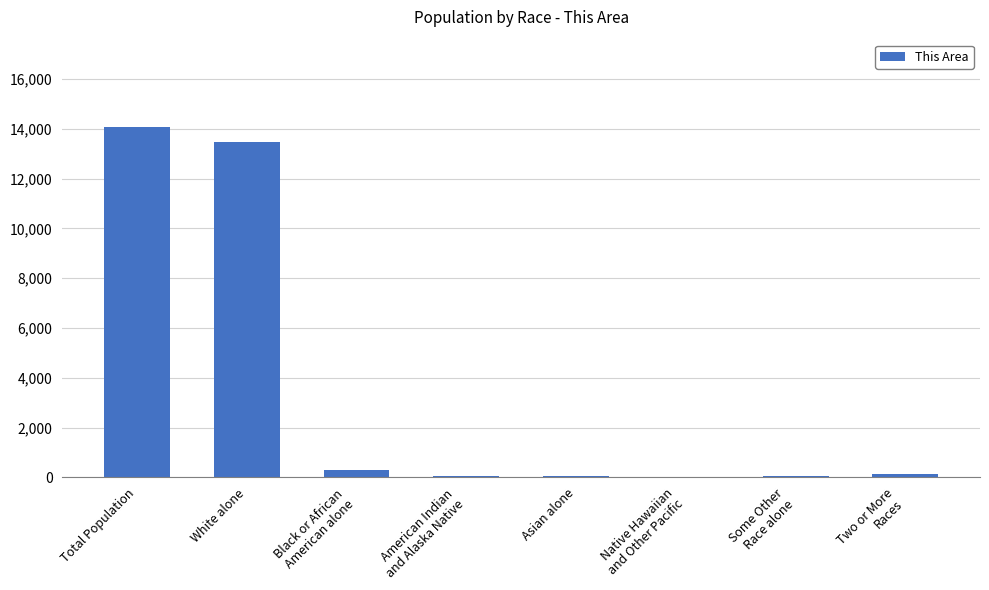

Between White alone and Total Population, which is larger?

Total Population